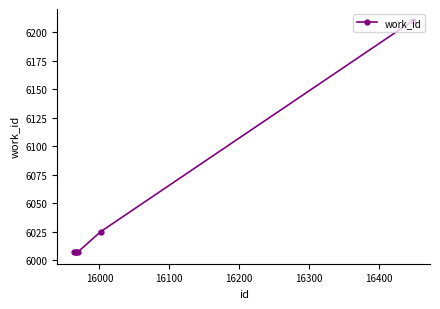

What is the maximum value shown in the chart?

6210